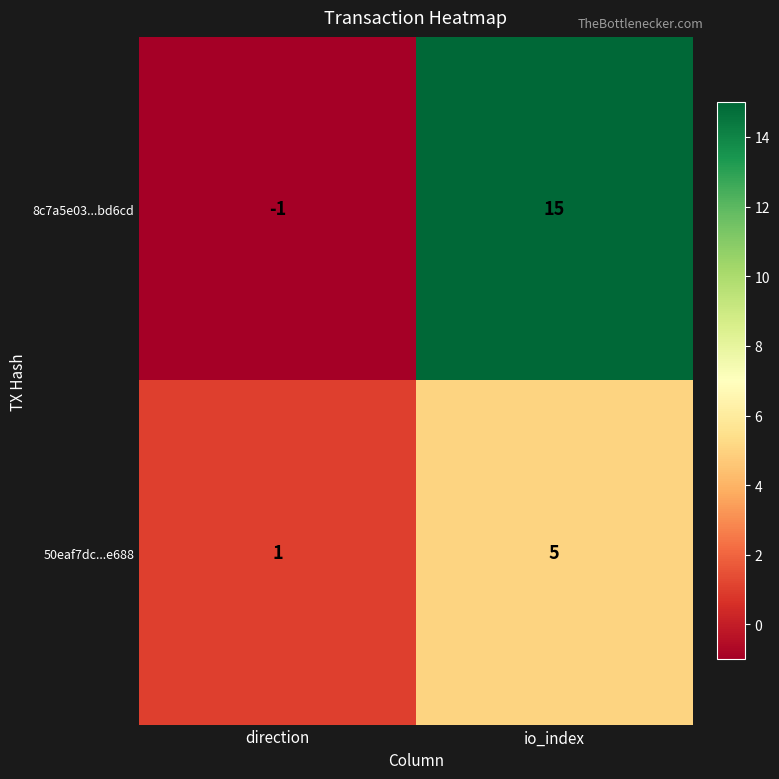

What is the approximate value of 8c7a5e03...bd6cd at io_index?

15